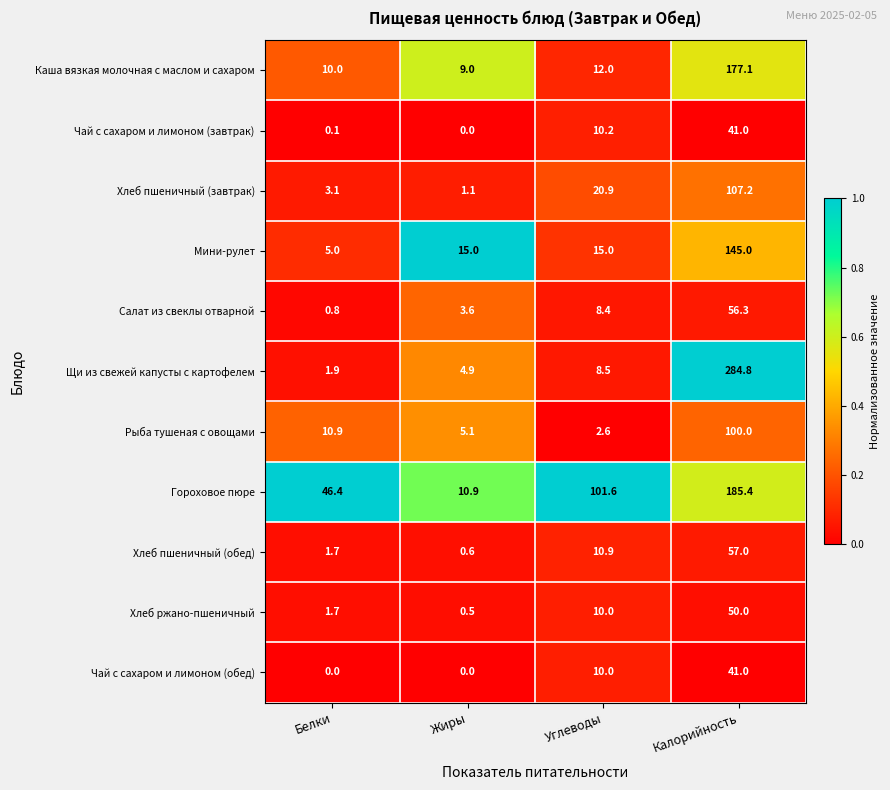

What is the maximum value shown in the chart?

284.8